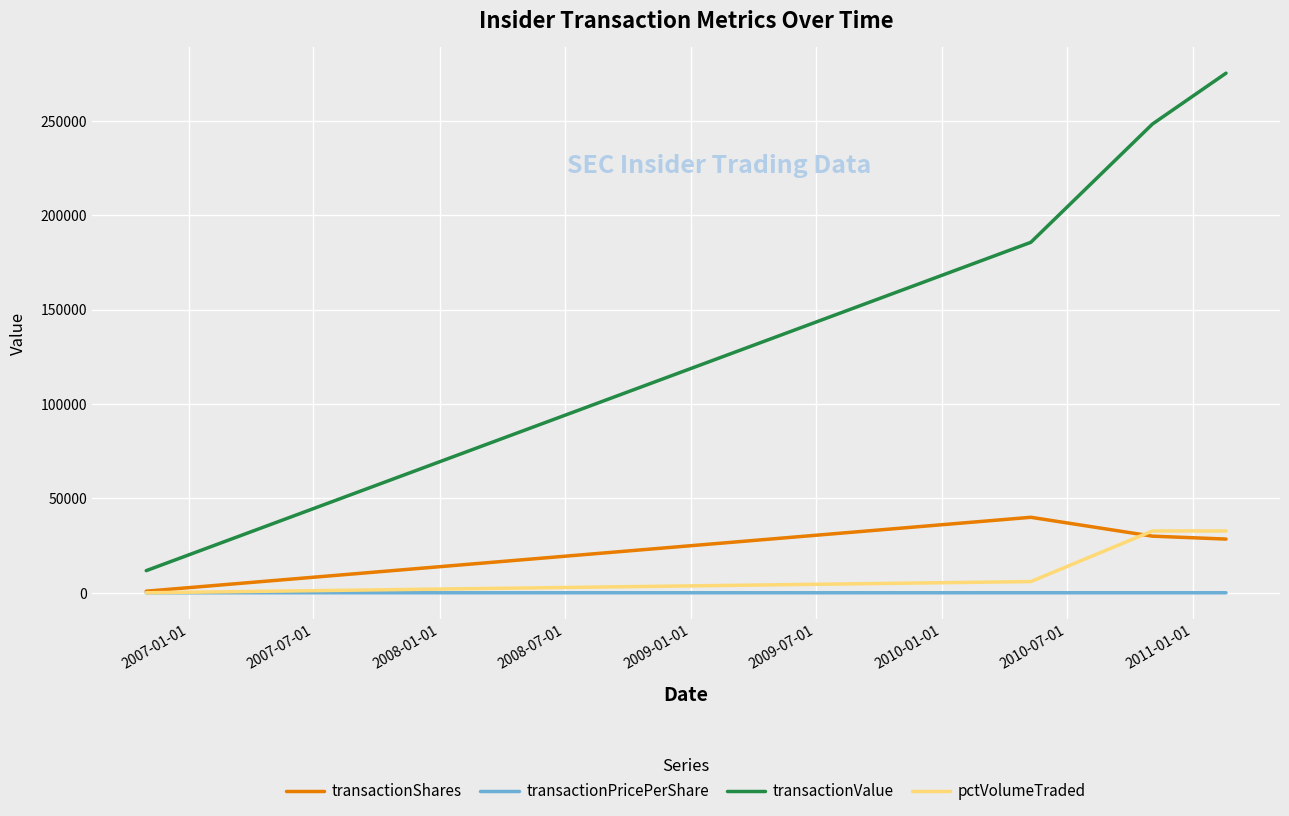

How many values in the transactionShares series are below 30000?

2